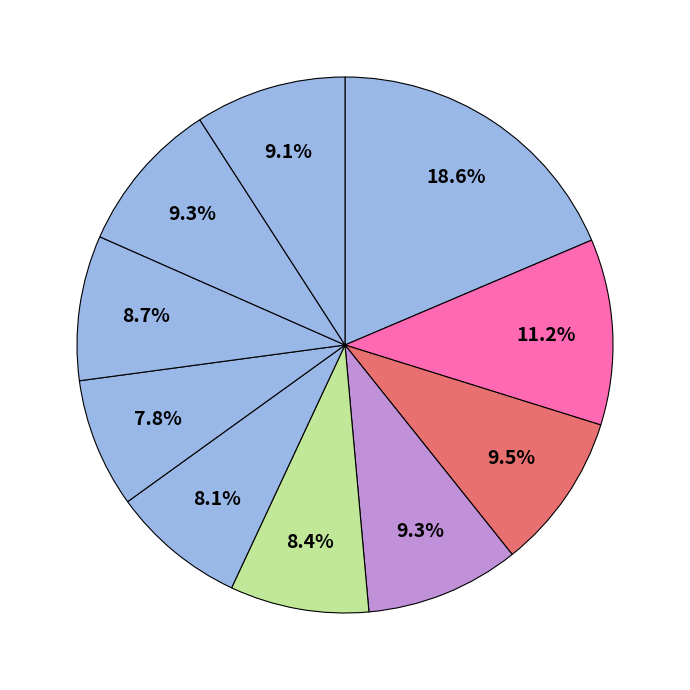

How many slices are in this pie chart?

10